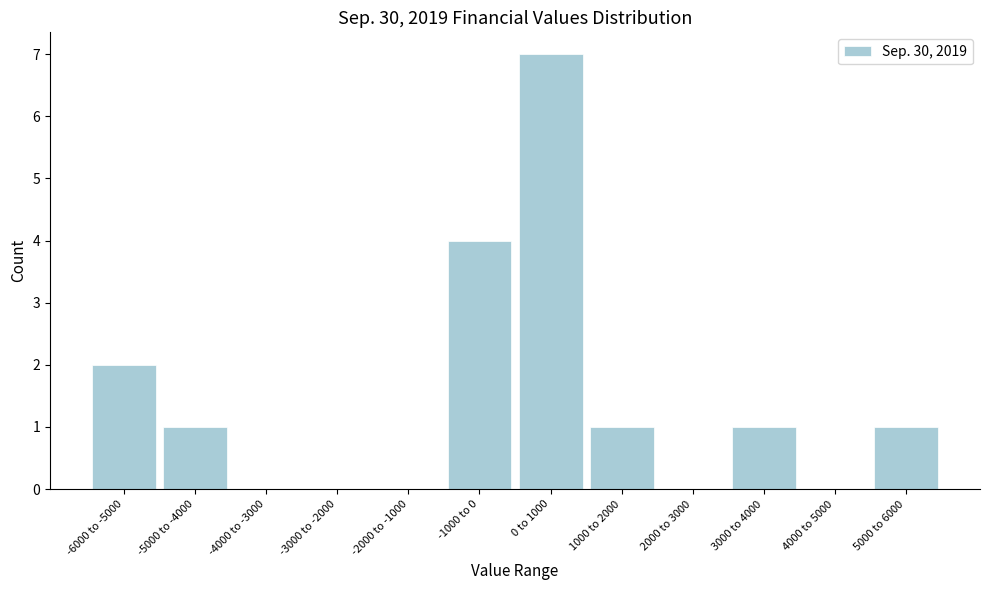

Reading right to left, extract all data points from this chart.

5000 to 6000=1	4000 to 5000=0	3000 to 4000=1	2000 to 3000=0	1000 to 2000=1	0 to 1000=7	-1000 to 0=4	-2000 to -1000=0	-3000 to -2000=0	-4000 to -3000=0	-5000 to -4000=1	-6000 to -5000=2